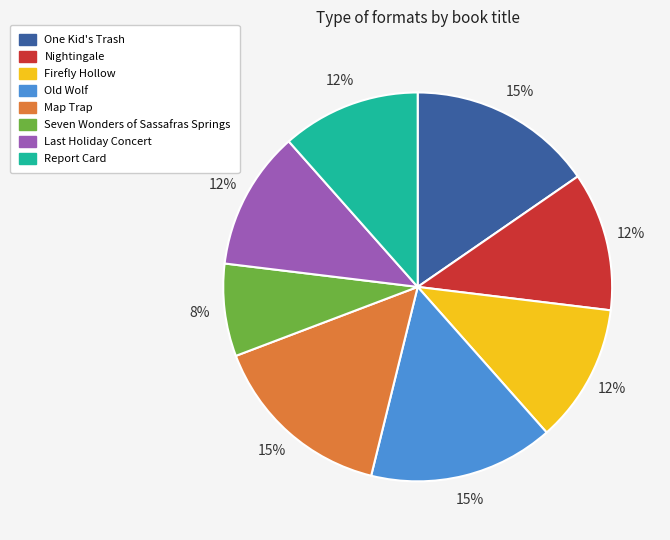

Which has a higher value, Map Trap or Nightingale?

Map Trap